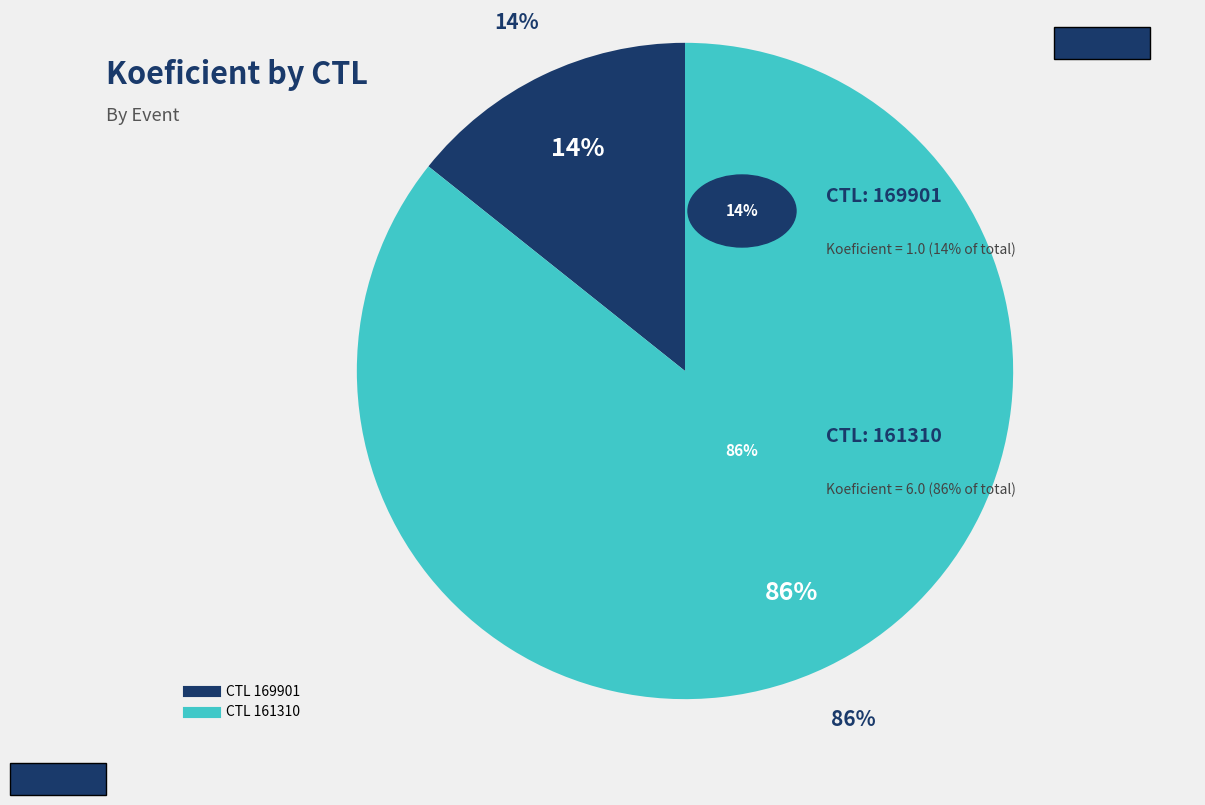

To the nearest percent, what is the combined percentage of 169901 and 161310?

100%